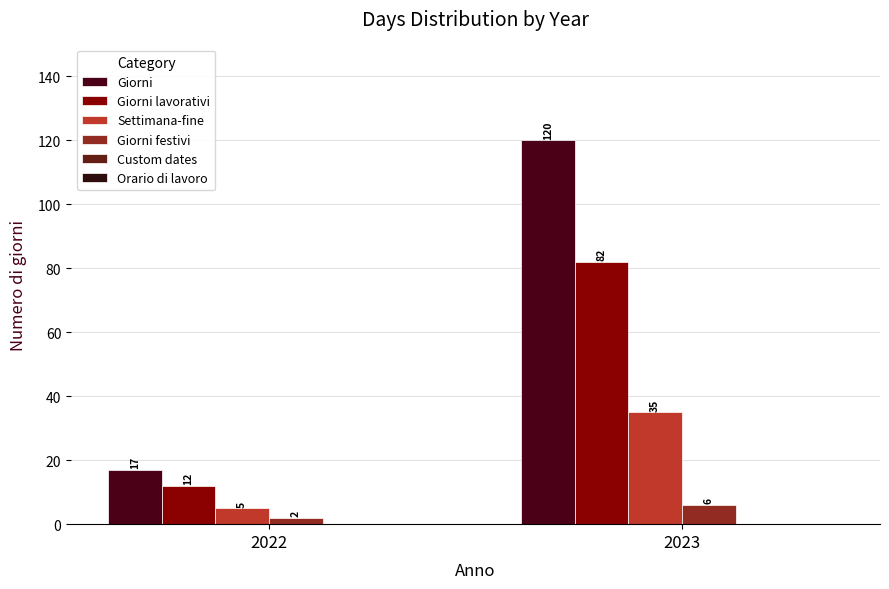

What is the difference between the Settimana-fine values at 2022 and 2023?

30